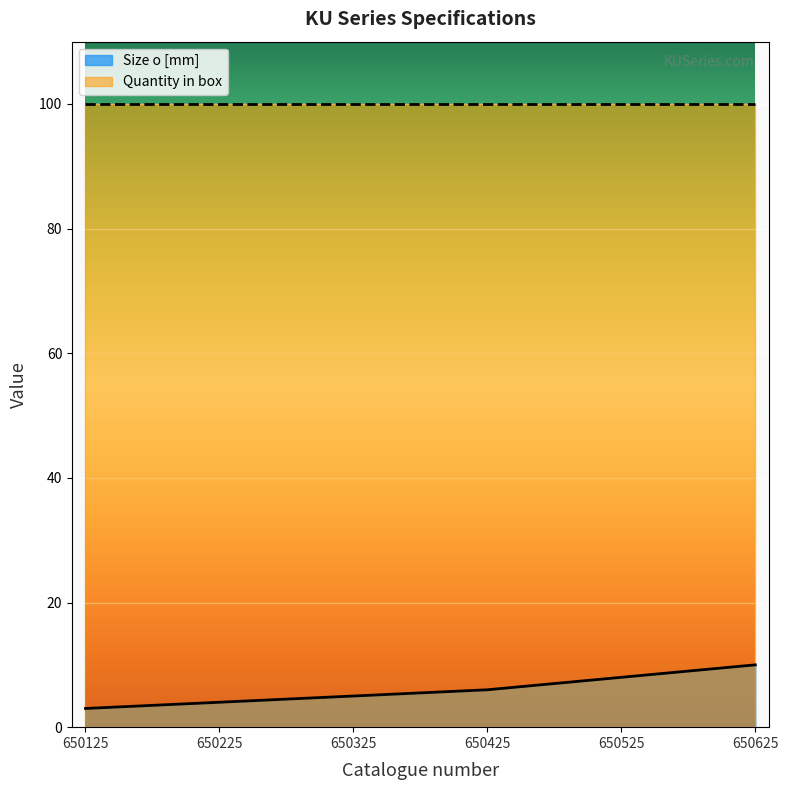

Reading left to right, what are all the values shown in this chart?

650125=3	650225=4	650325=5	650425=6	650525=8	650625=10